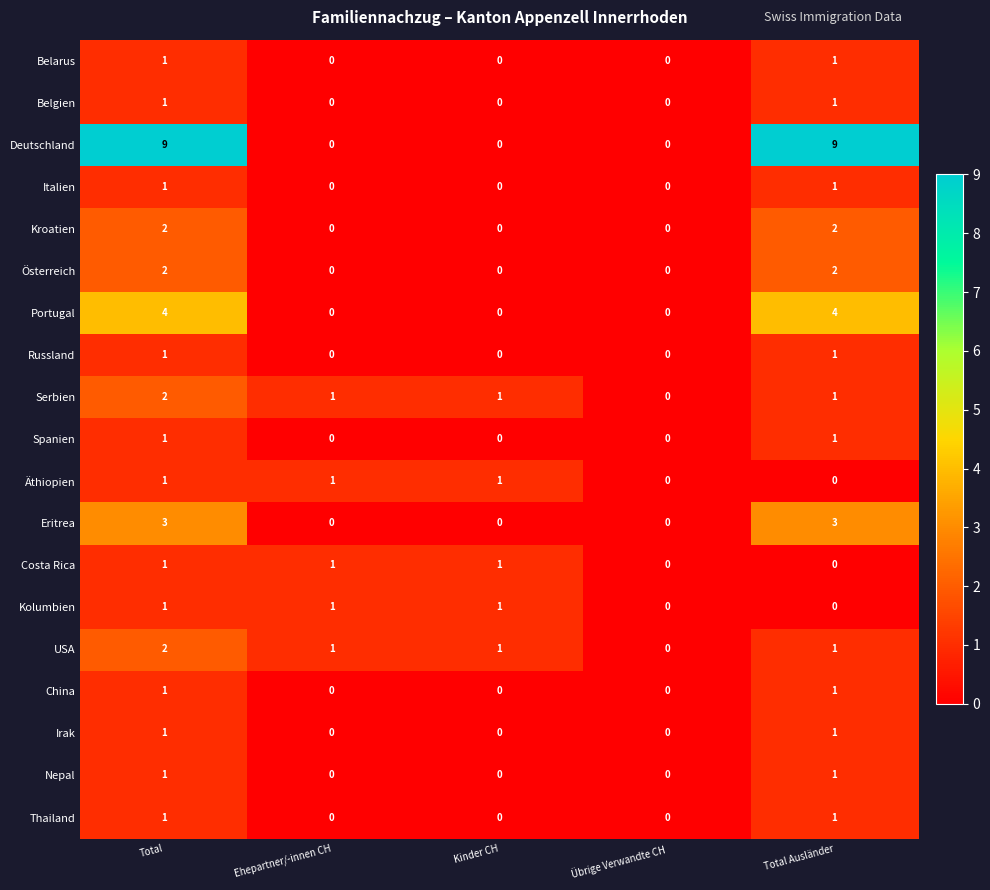

Between Total and Ehepartner/-innen CH, which series saw the biggest shift?

Deutschland